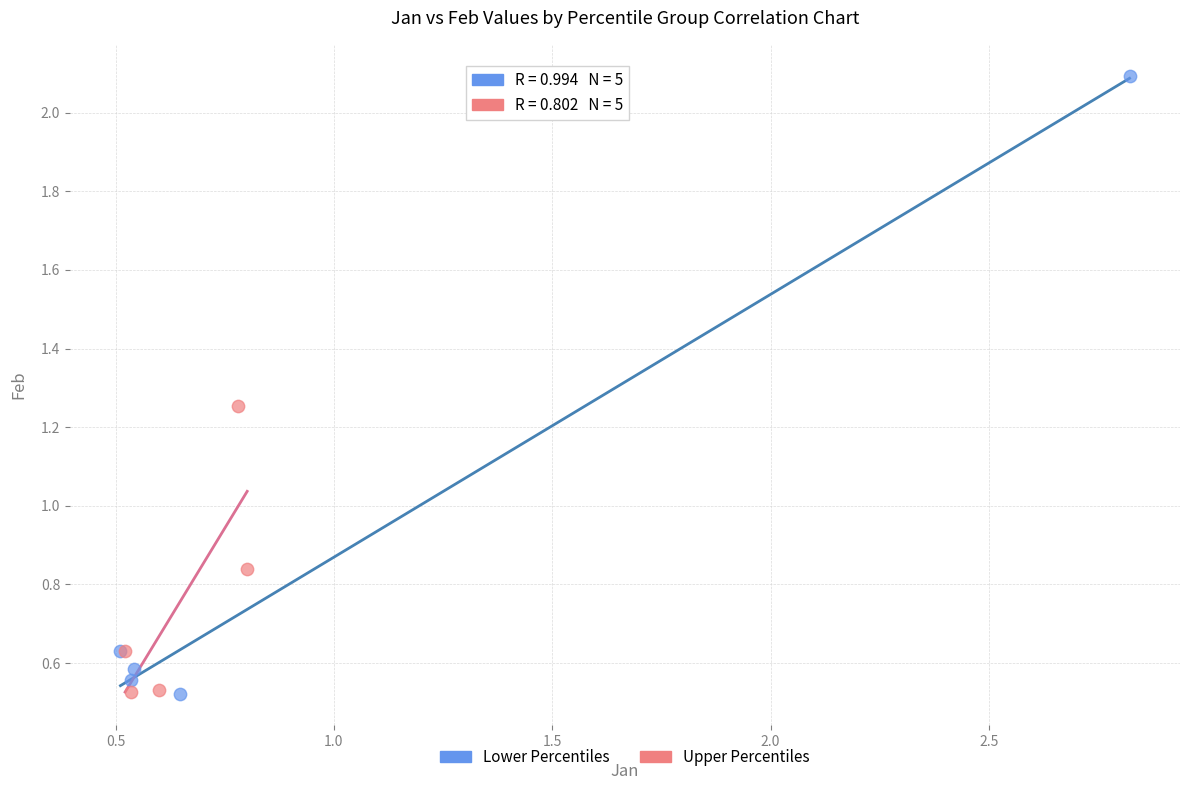

Which series has the widest spread of Y values?

Lower Percentiles